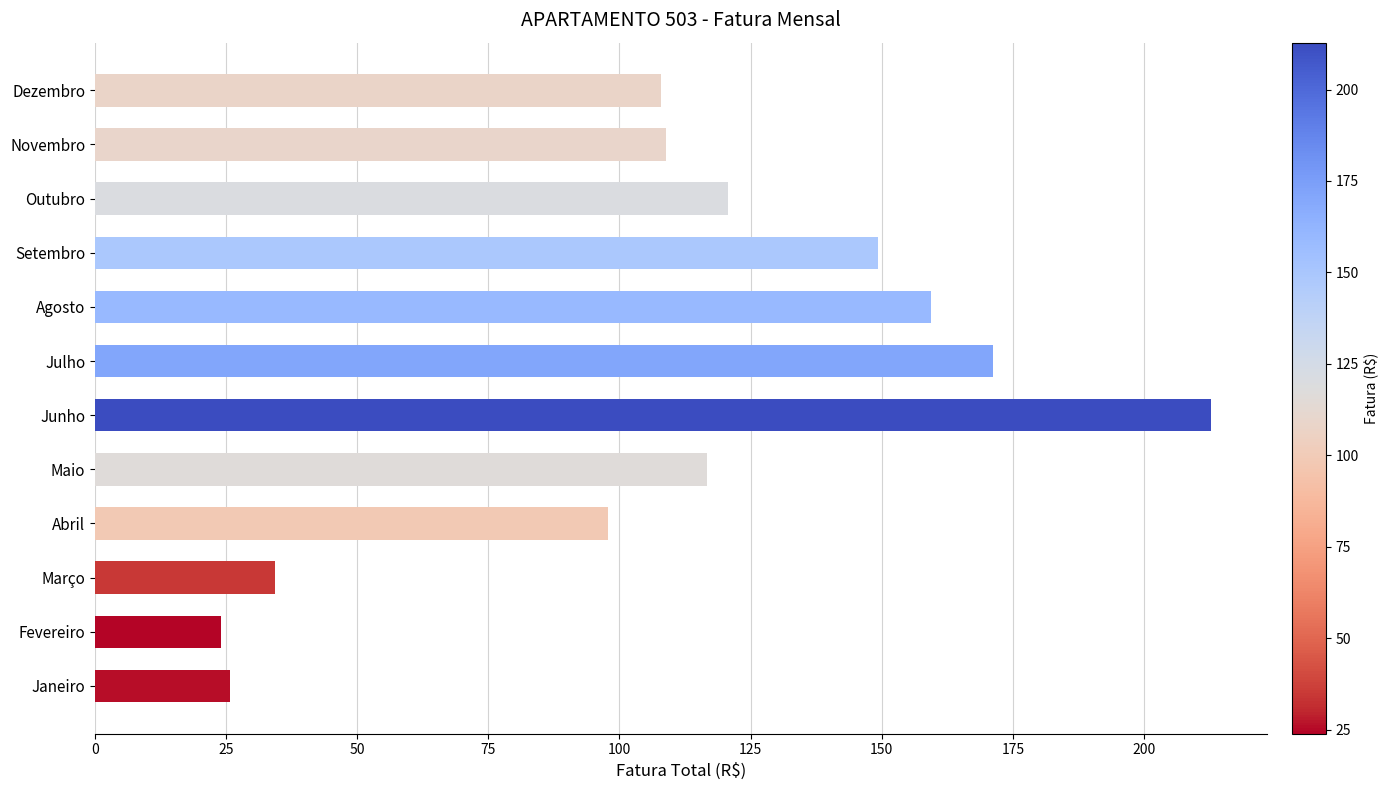

What is the maximum value shown in the chart?

212.8